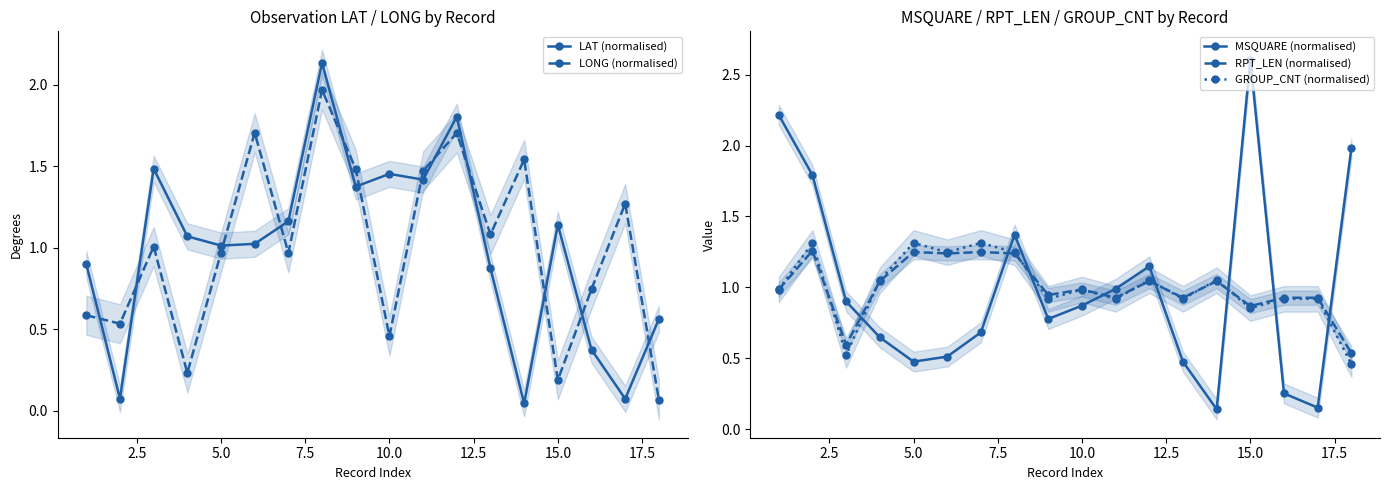

After their last crossing, which series has the higher values: MSQUARE (normalised) or GROUP_CNT (normalised)?

MSQUARE (normalised)